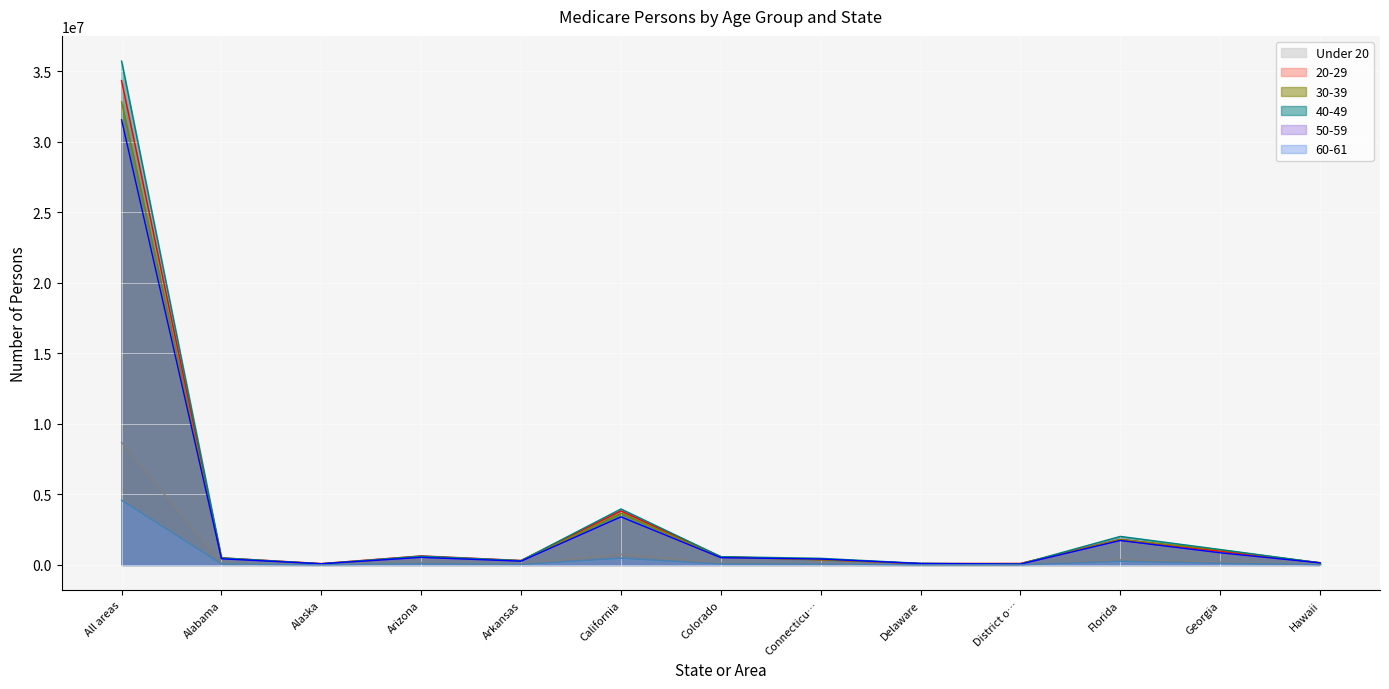

What is the value of the 50-59 point at the 11th from the left?

1731473